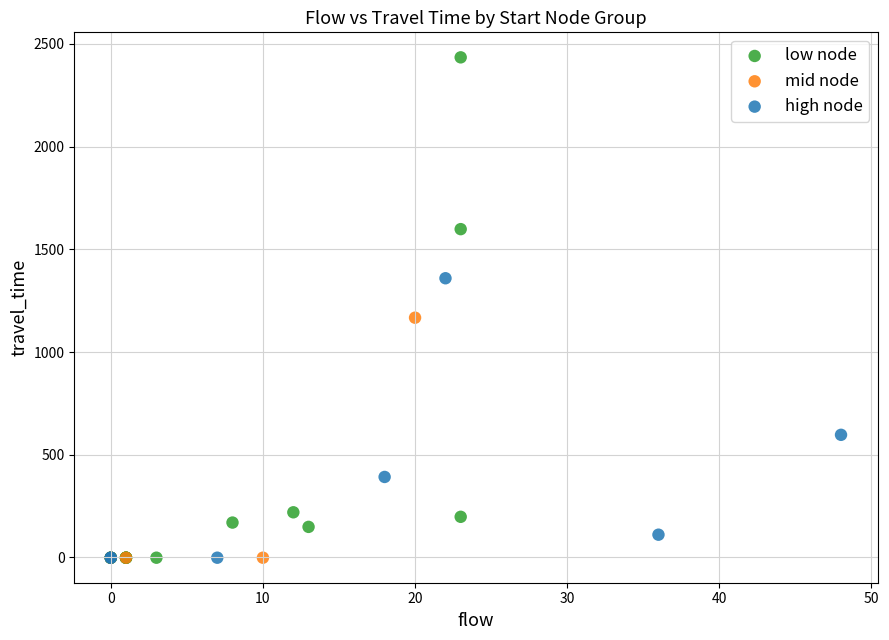

Which series reaches the maximum Y coordinate?

low node